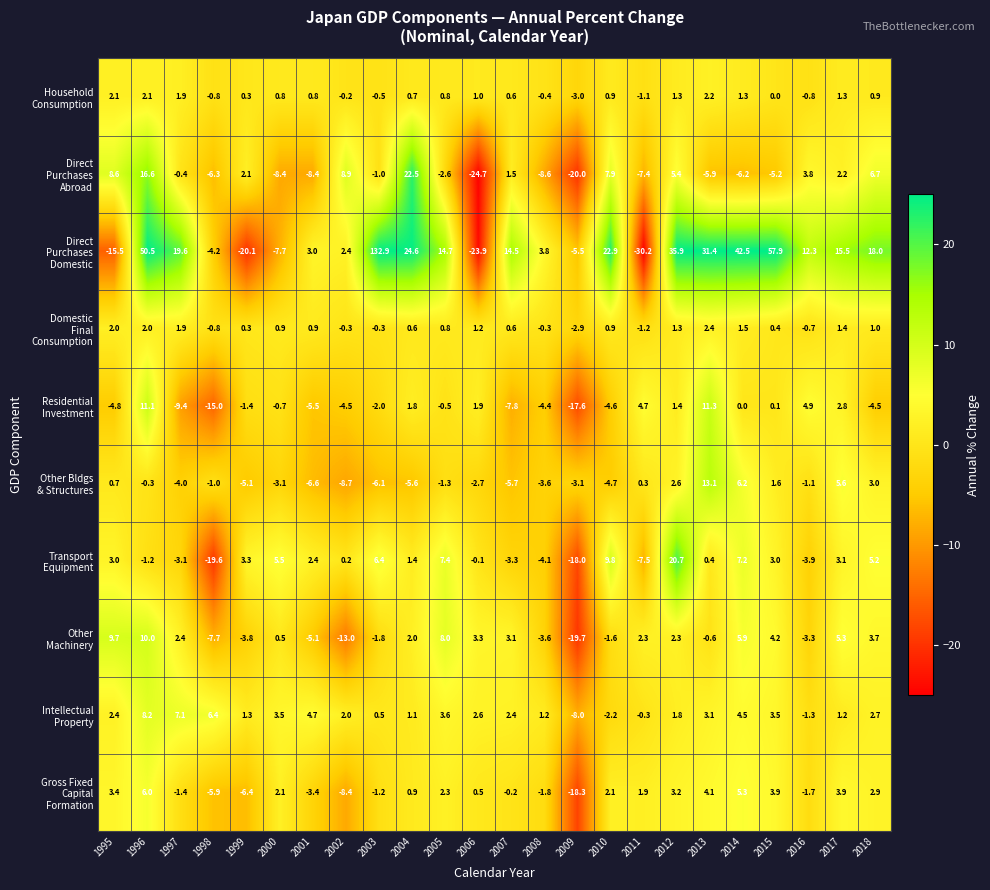

What is the difference between the highest and lowest values at 2014?

48.7